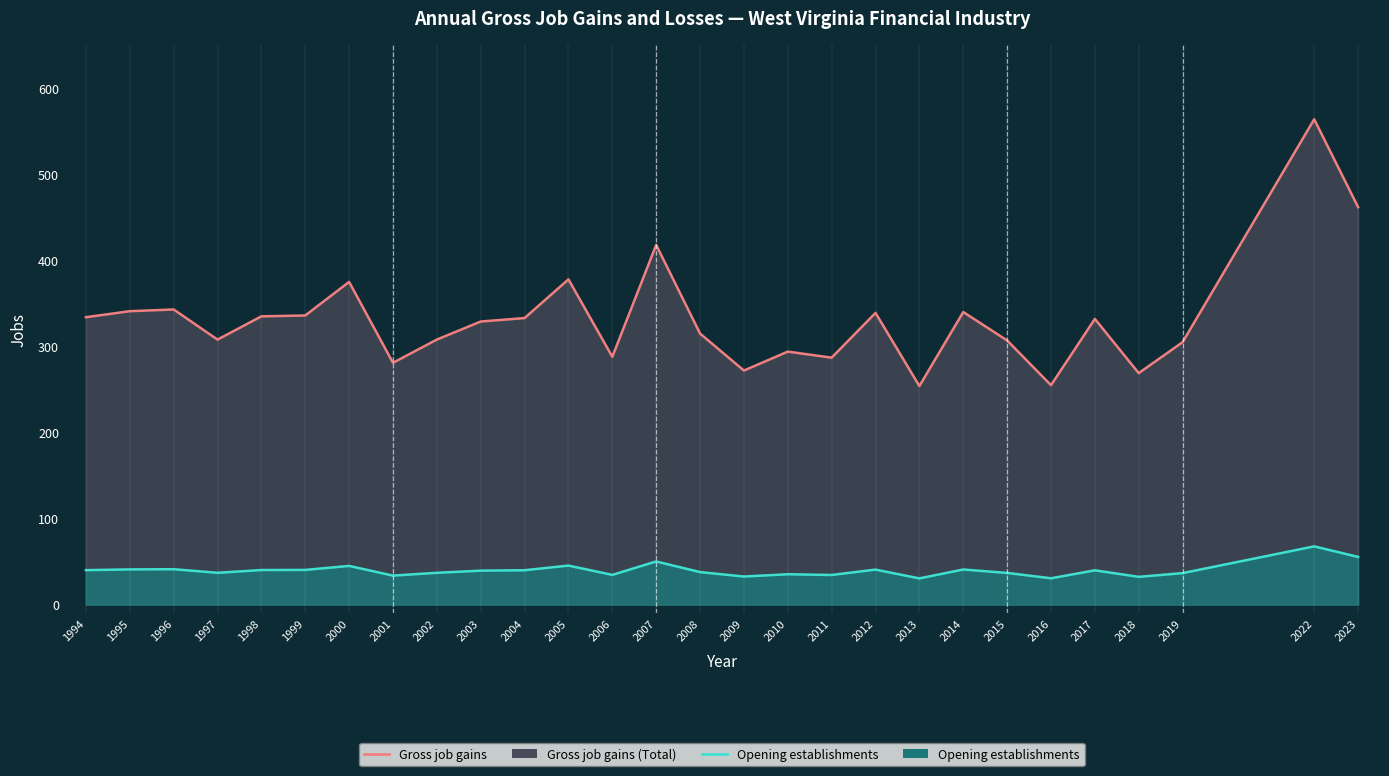

True or false: Gross job gains (Total) line has a value of 336.0 at 1999.

True